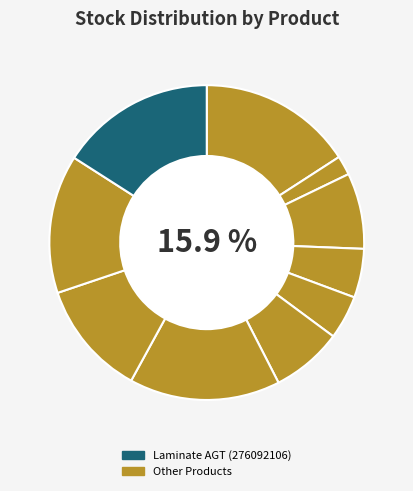

Does any single category account for the majority?

No